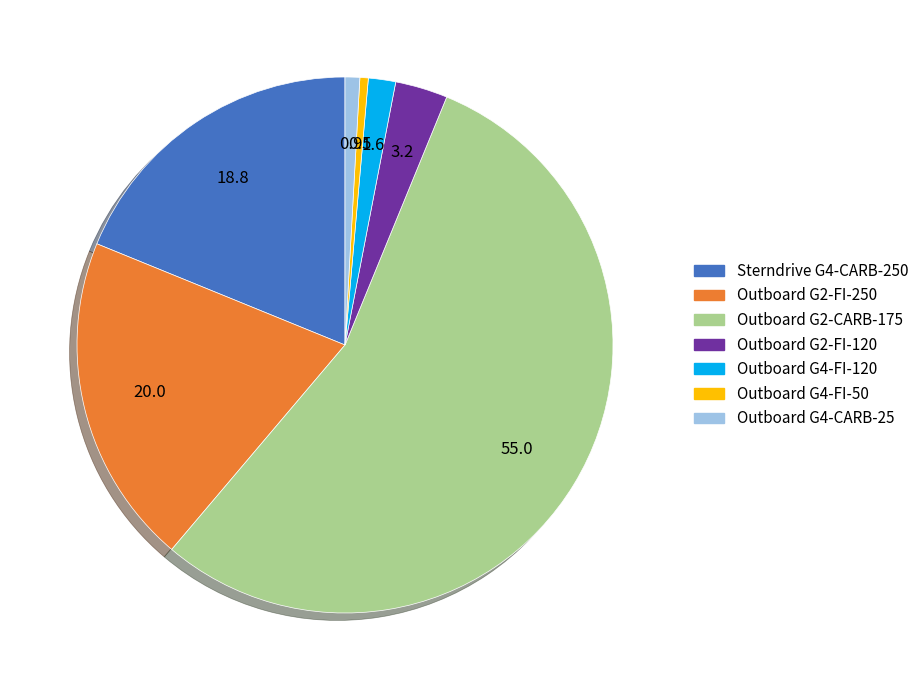

Count the number of slices in the pie.

7